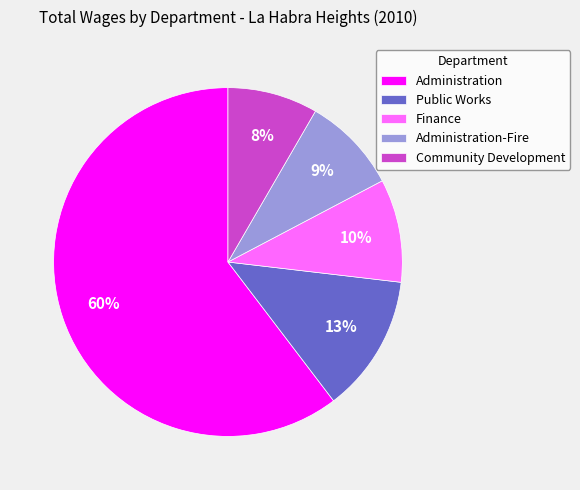

Which slice is the smallest?

Community Development